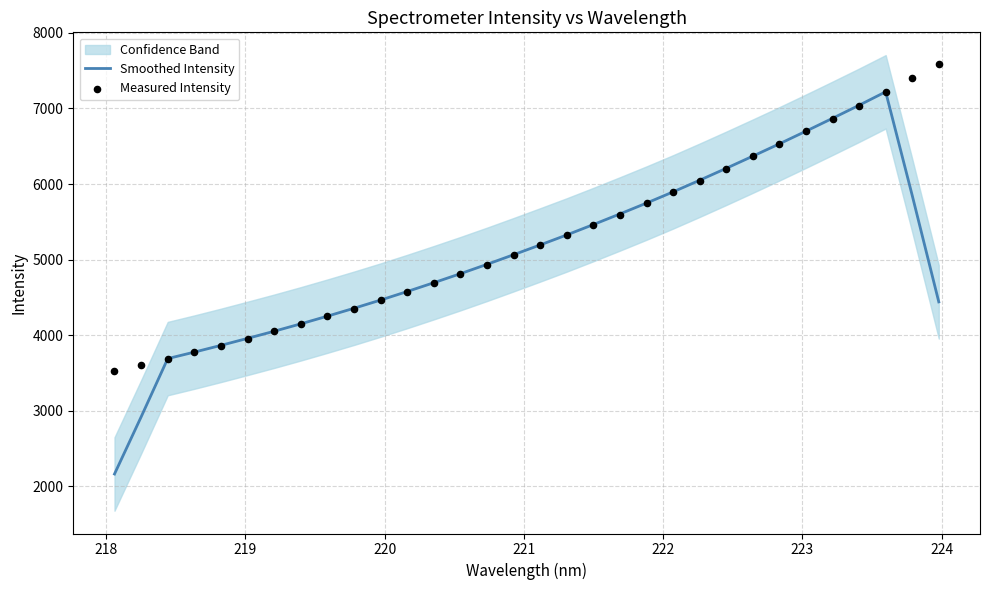

Which series has the largest total across all categories?

Measured Intensity